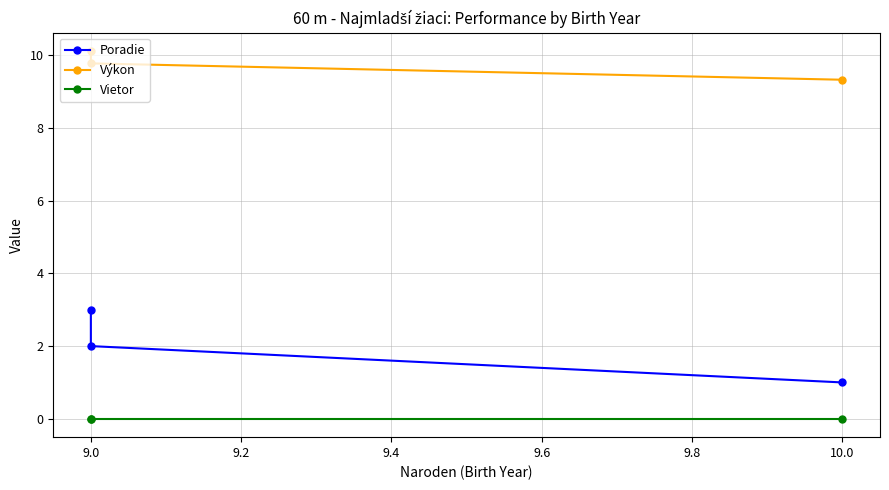

At how many categories does at least one series exceed 1?

3